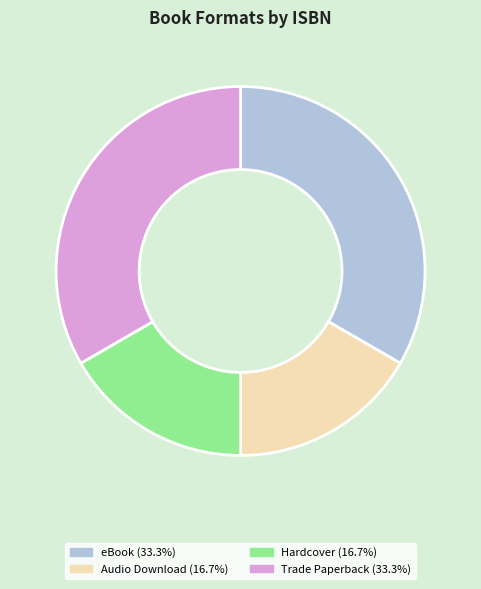

Count the number of slices in the pie.

4